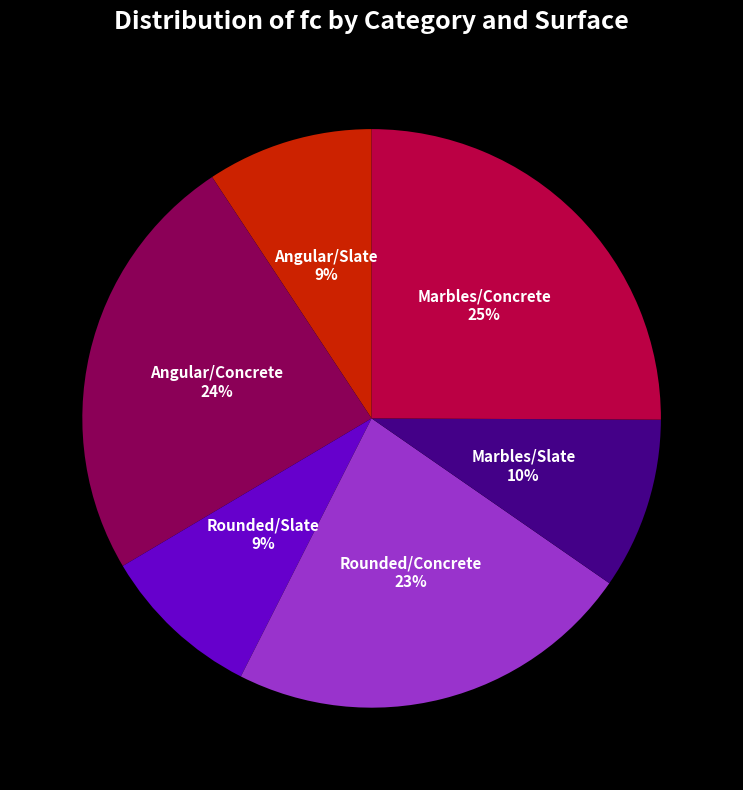

Is Angular/Slate the majority of the pie?

No